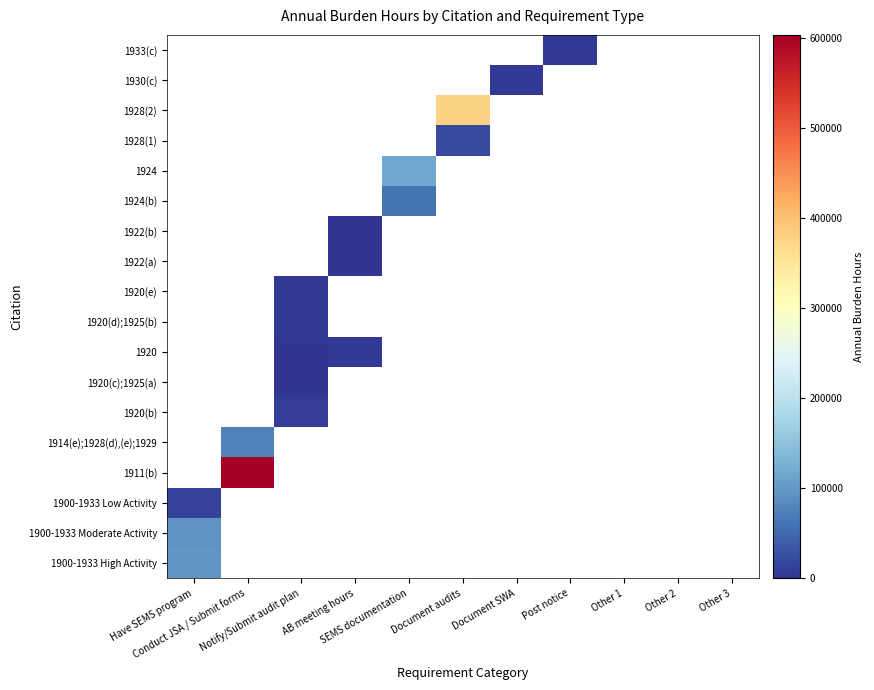

At which category does the chart reach its minimum across all series?

Conduct JSA / Submit forms